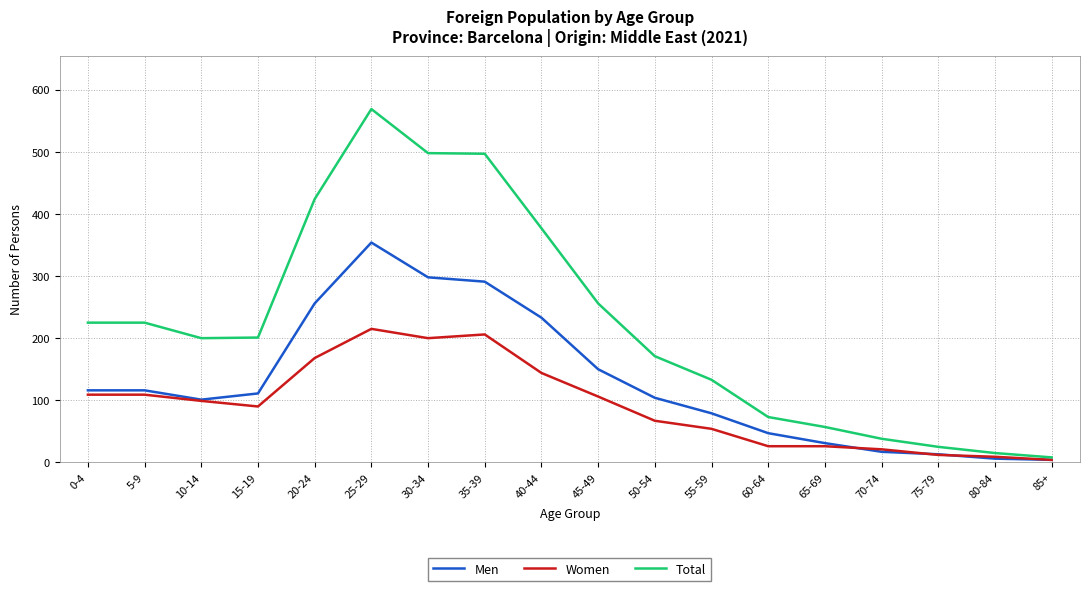

What is the minimum value for Women?

4